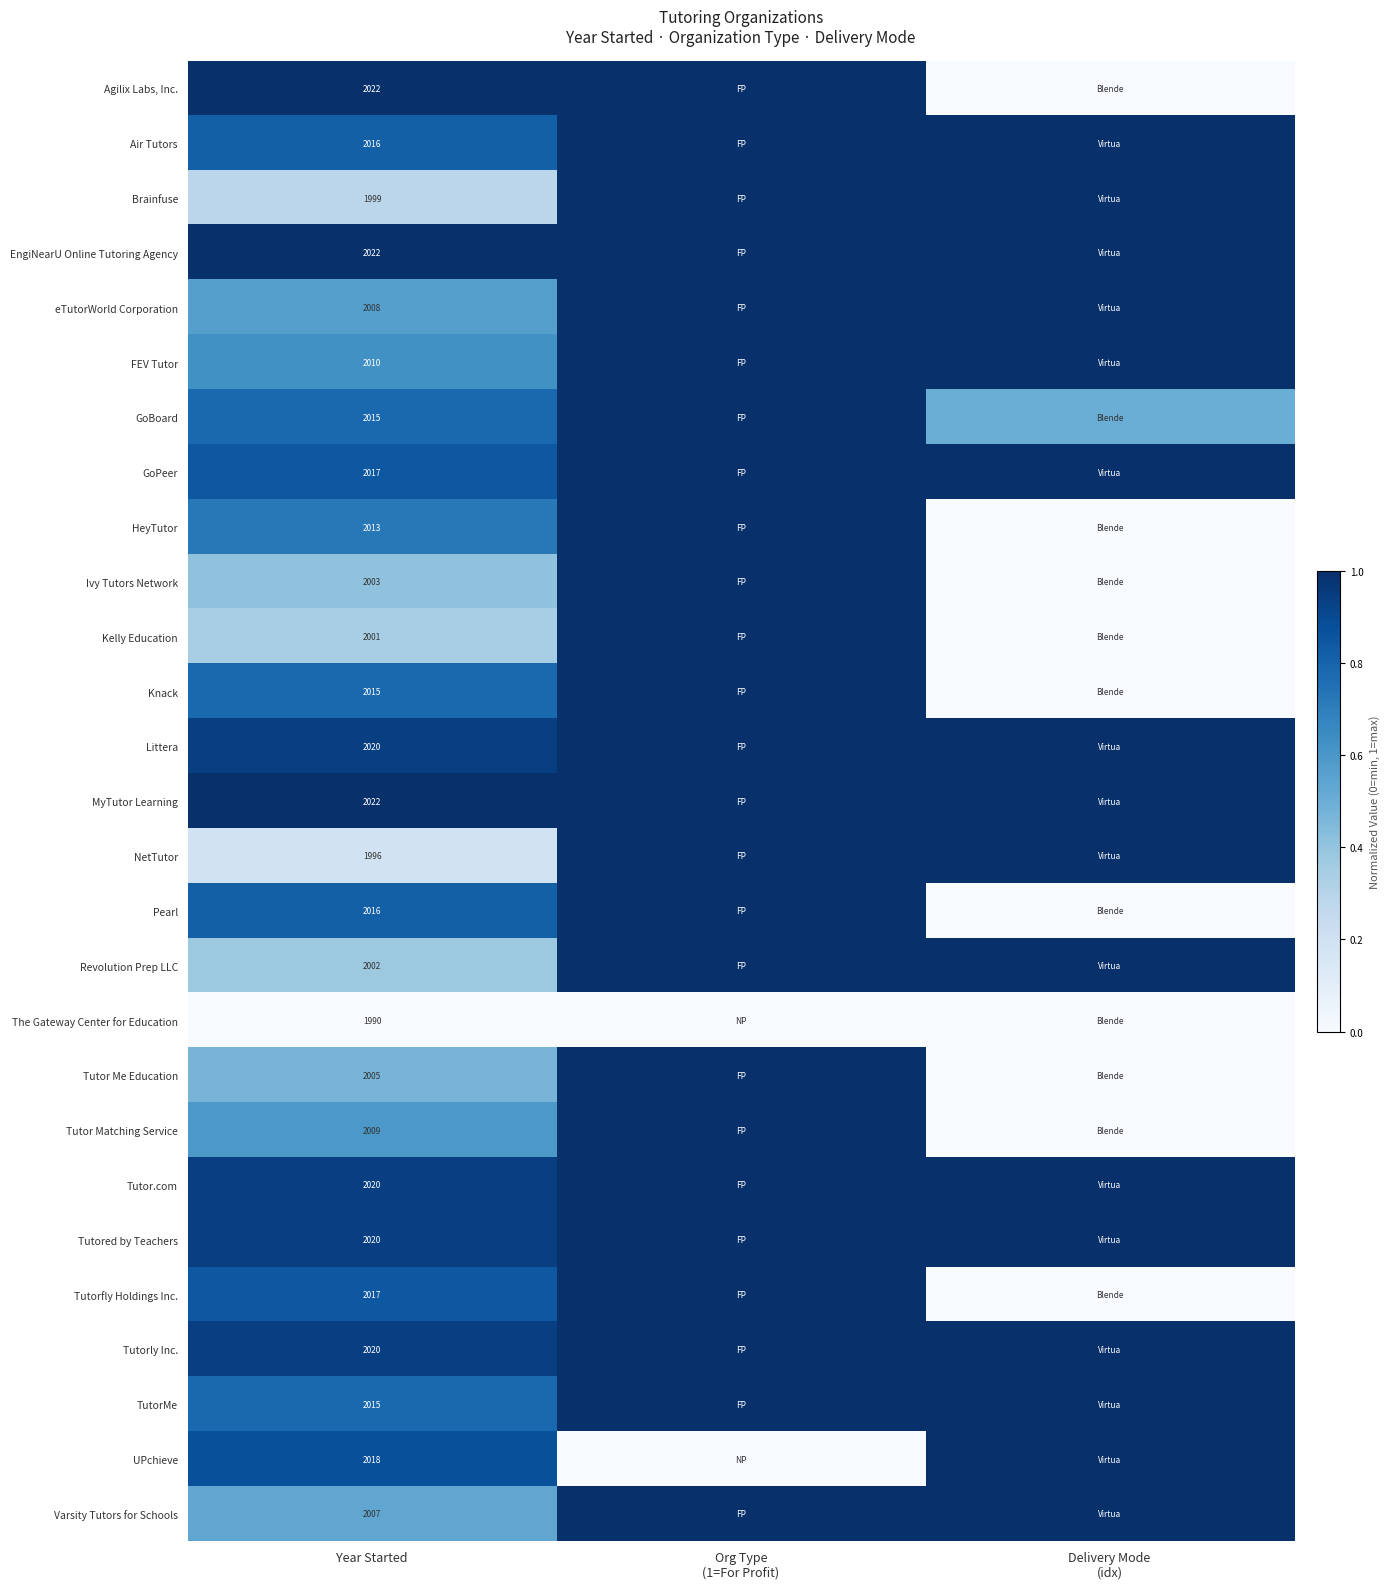

True or false: GoBoard has a value of 3001.8 at Year Started.

False